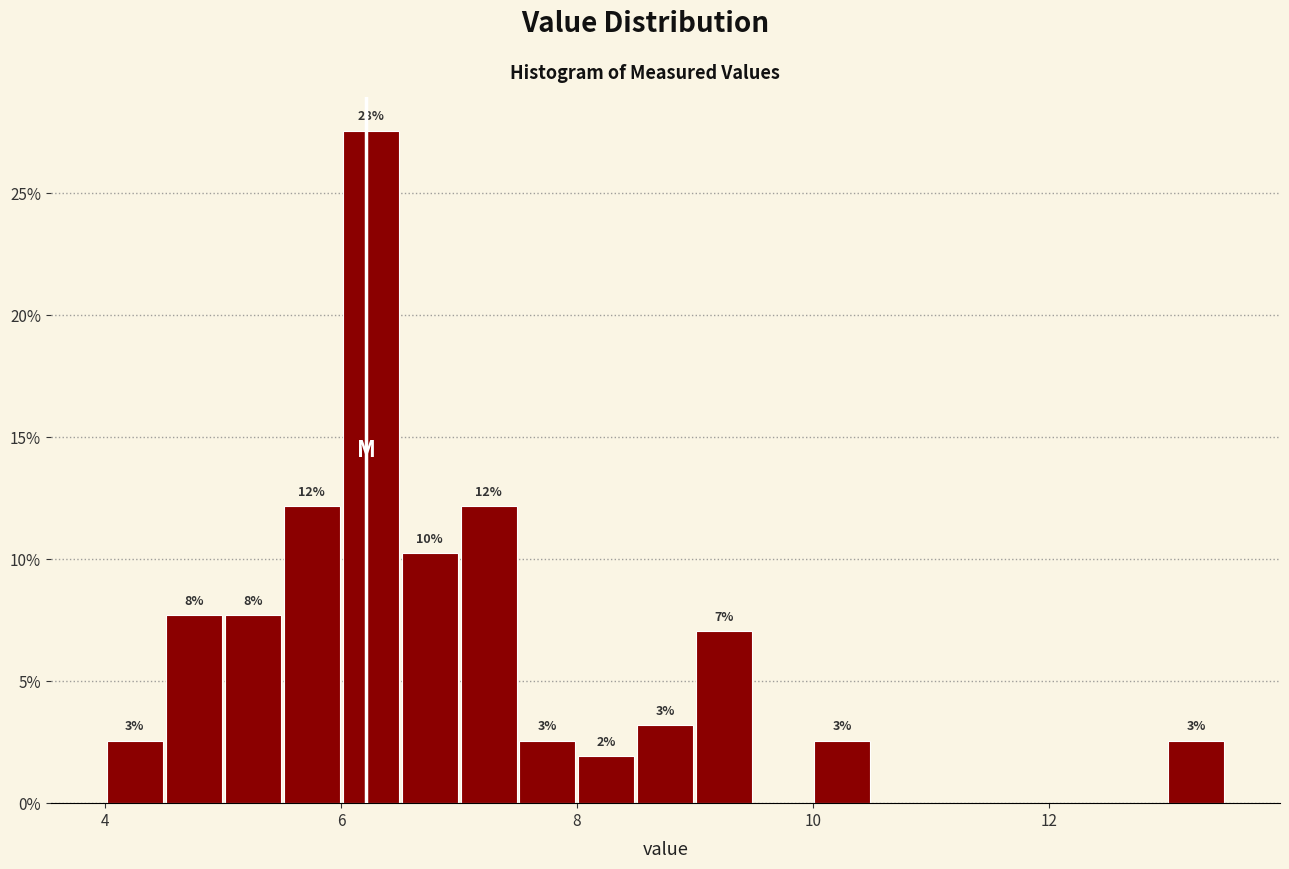

Around what value on the x-axis is the tallest bar? Give the approximate position of its centre, as read against the axis.

6.2